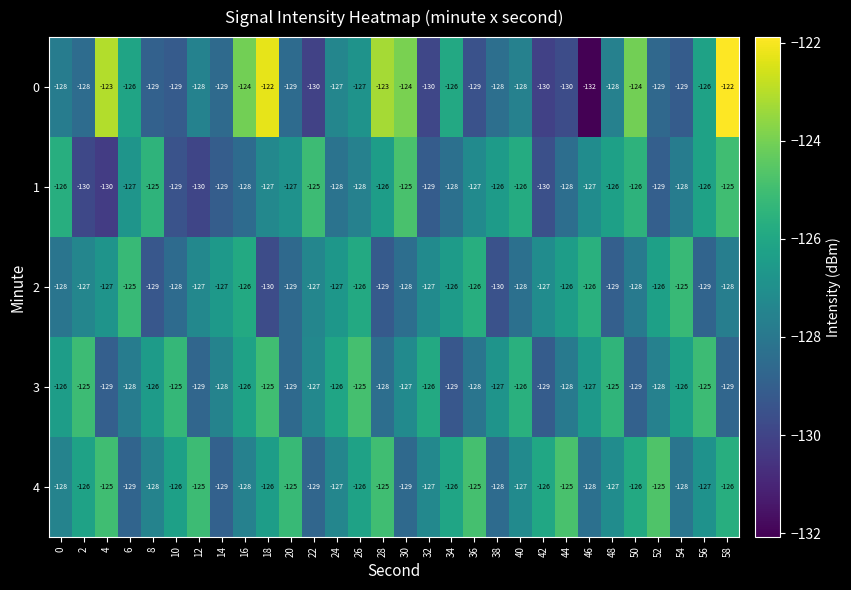

How many data points does each series have?

30